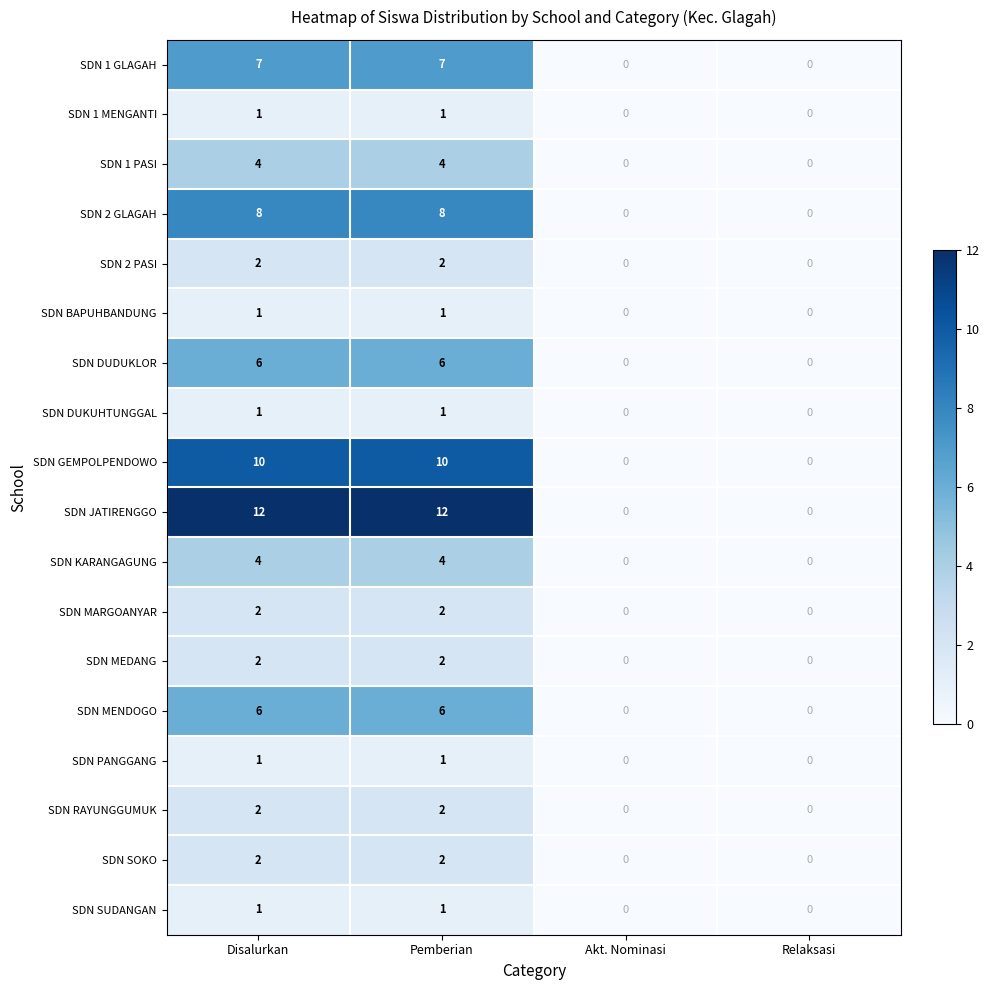

How many positive values does the SDN RAYUNGGUMUK series have?

2